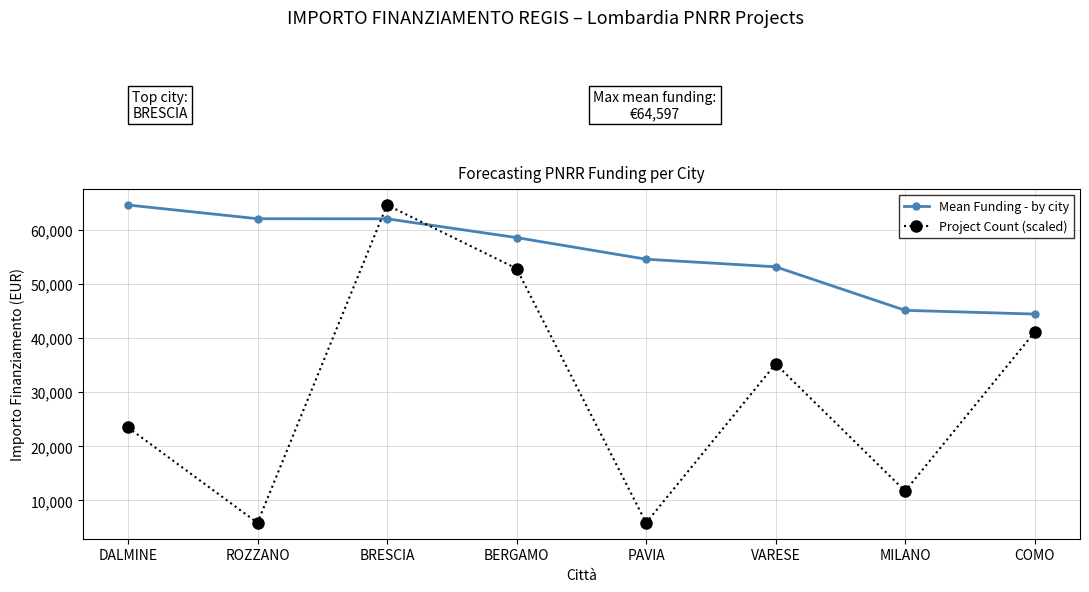

What position from the left is COMO?

8